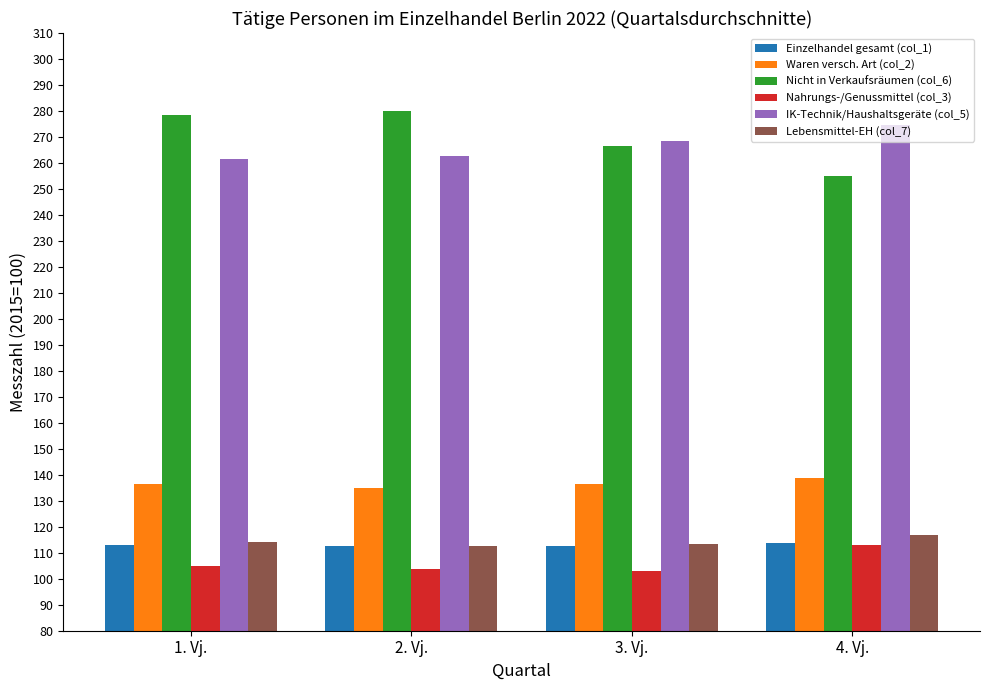

What is the total value across all series at 4. Vj.?

1011.4